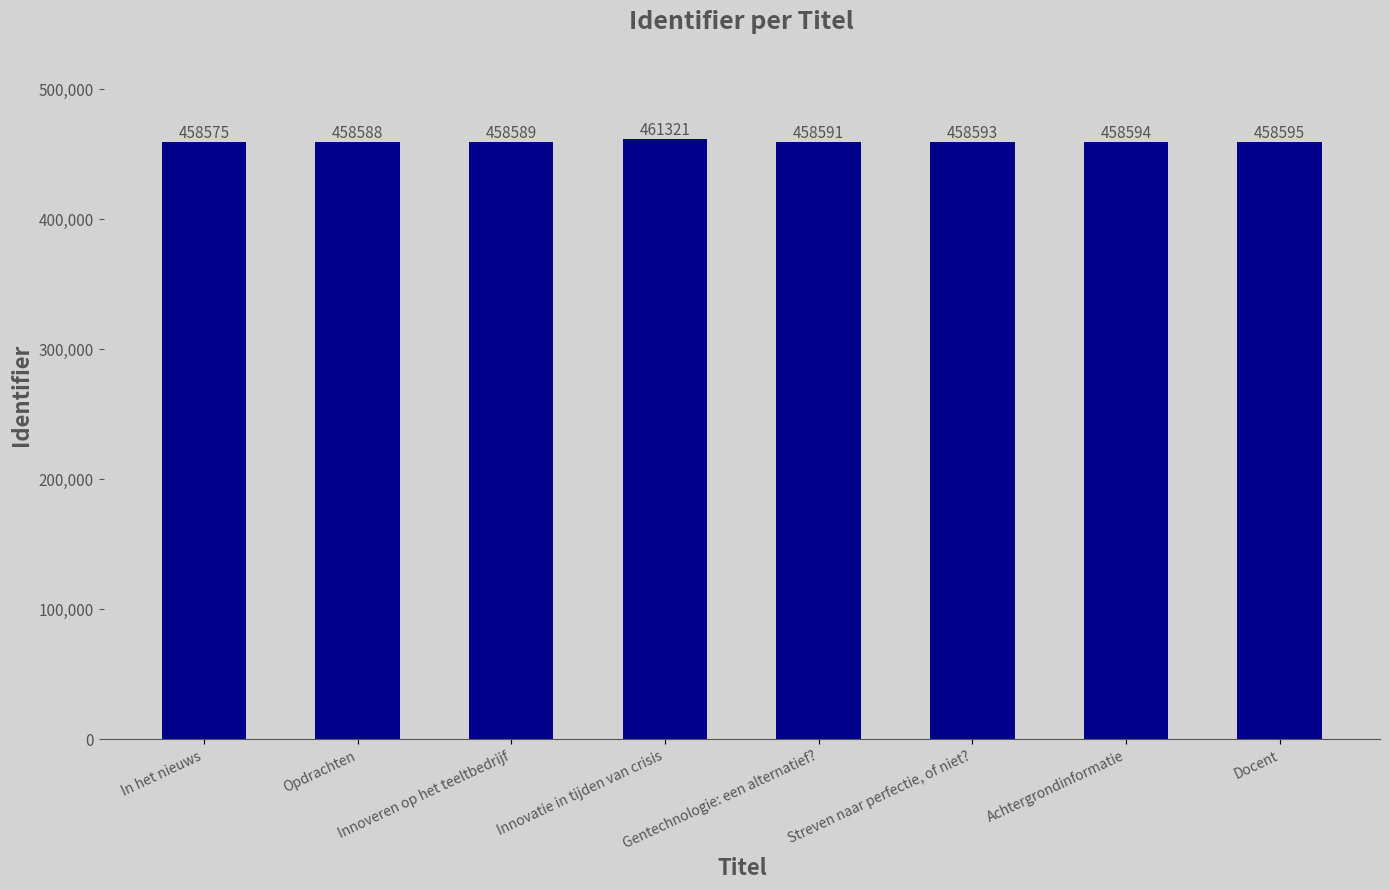

At which label does the data first exceed 458593?

Innovatie in tijden van crisis